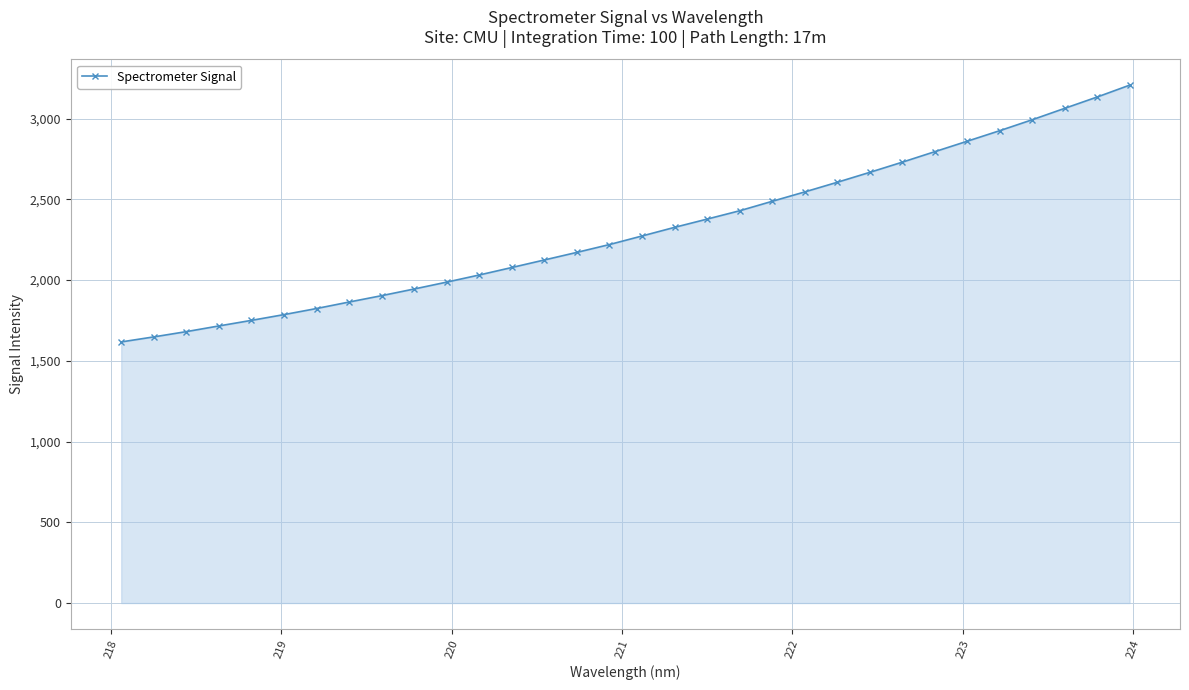

Count the number of values greater than 2272.

16